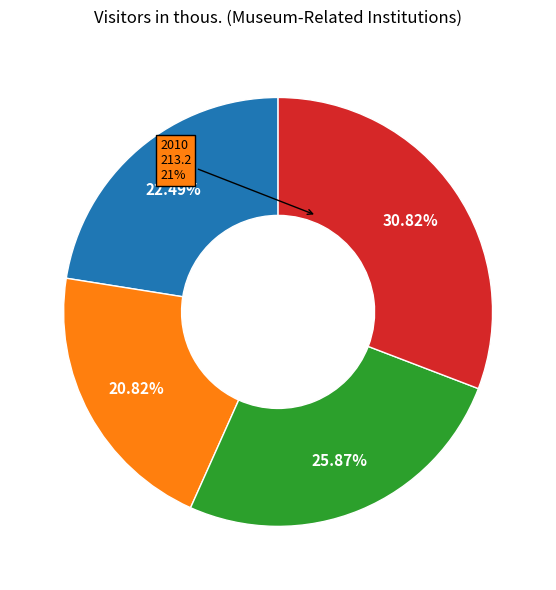

To the nearest percent, what is the average slice percentage?

25%